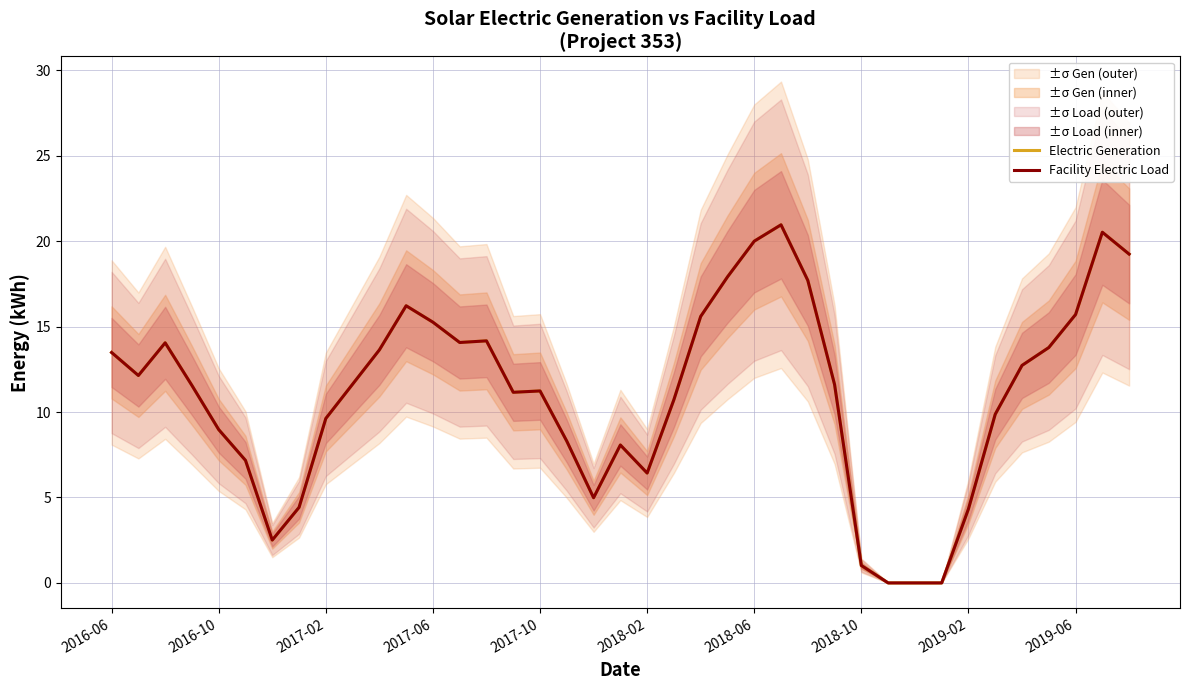

True or false: Facility Electric Load and Electric Generation cross at least once.

False